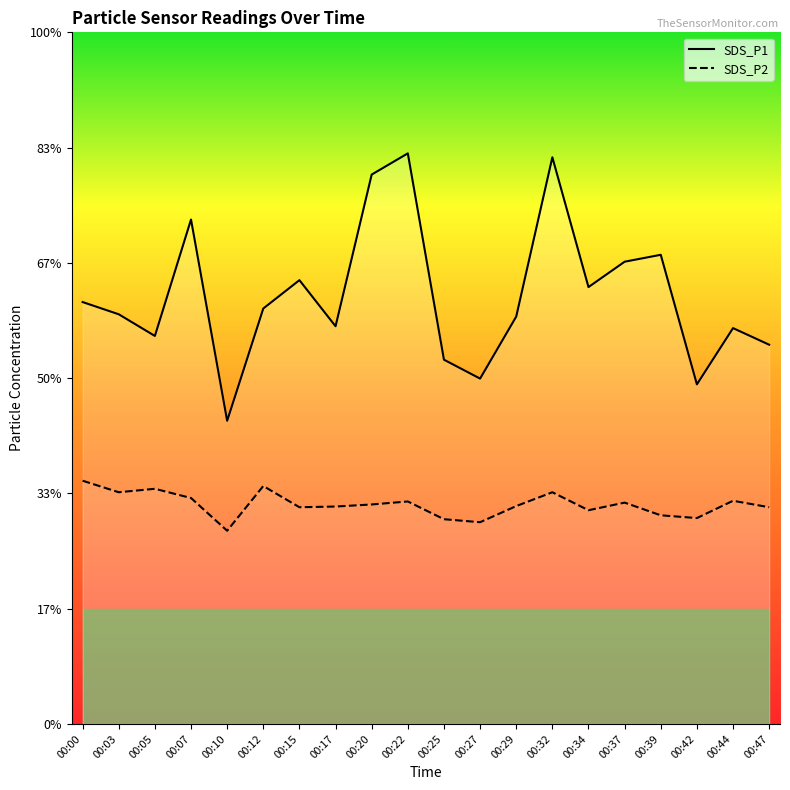

Reading right to left, extract all data points from this chart.

SDS_P1: 00:47=16.4	00:44=17.2	00:42=14.7	00:39=20.4	00:37=20.1	00:34=18.9	00:32=24.6	00:29=17.7	00:27=15.0	00:25=15.8	00:22=24.8	00:20=23.8	00:17=17.2	00:15=19.2	00:12=18.0	00:10=13.2	00:07=21.9	00:05=16.8	00:03=17.8	00:00=18.3
SDS_P2: 00:47=9.4	00:44=9.7	00:42=8.9	00:39=9.1	00:37=9.6	00:34=9.3	00:32=10.1	00:29=9.4	00:27=8.8	00:25=8.9	00:22=9.7	00:20=9.5	00:17=9.4	00:15=9.4	00:12=10.3	00:10=8.4	00:07=9.8	00:05=10.2	00:03=10.1	00:00=10.6